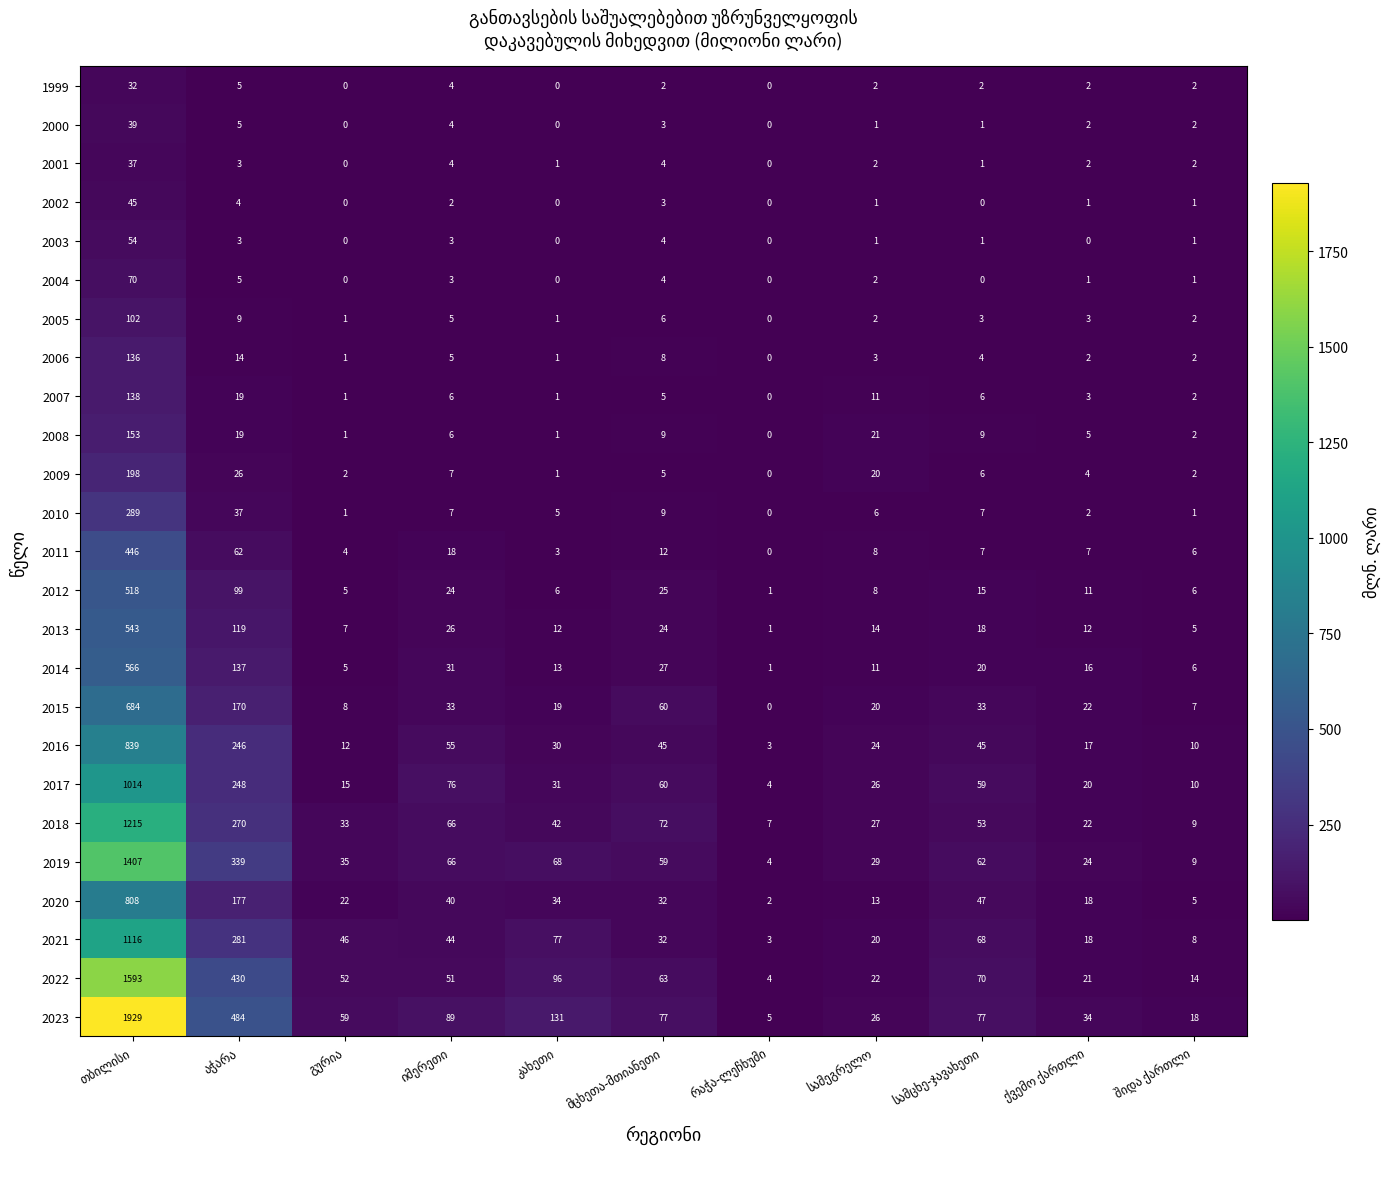

What is the sum of all 2018 values?

1816